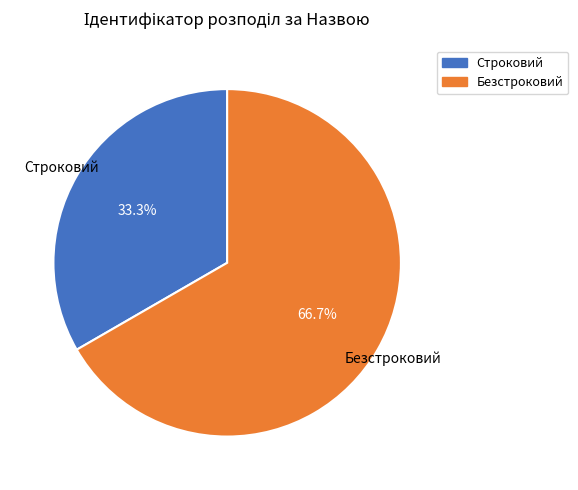

How many segments does this pie chart have?

2